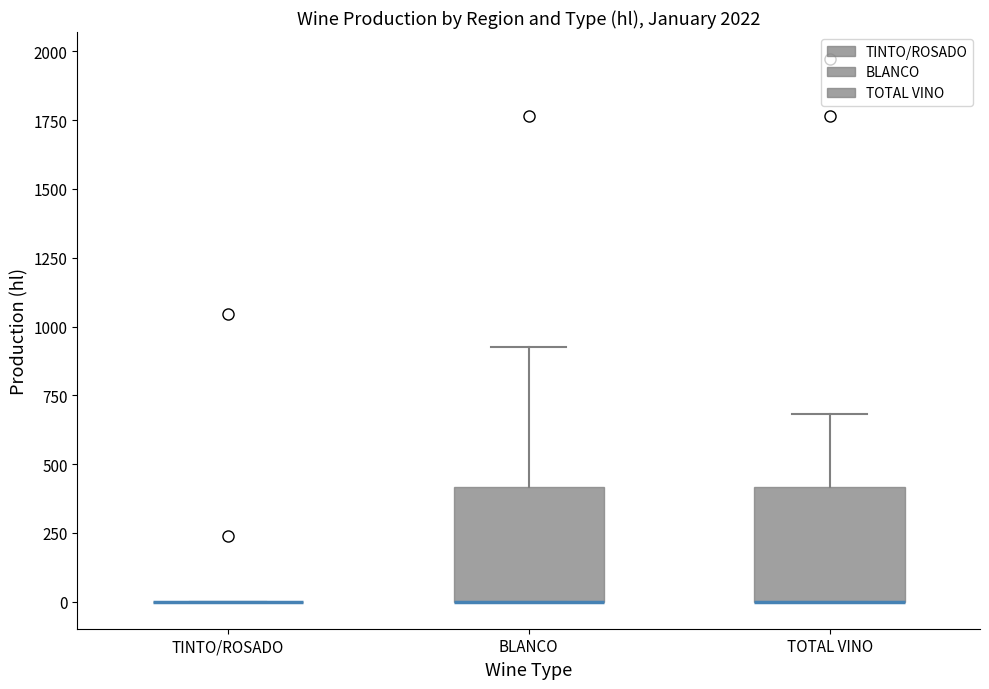

Reading left to right, transcribe this box plot: for each box, give where its median line is, the range the box spans, and where its two whiskers end, as read against the y-axis. The values are not printed on the chart, so give them approximately, as read against the axis.

TINTO/ROSADO: box collapsed to a line at 0, whiskers 0 to 0
BLANCO: median 0 (drawn on the box's lower edge), box 0 to 400, whiskers 0 to 950
TOTAL VINO: median 0 (drawn on the box's lower edge), box 0 to 400, whiskers 0 to 700